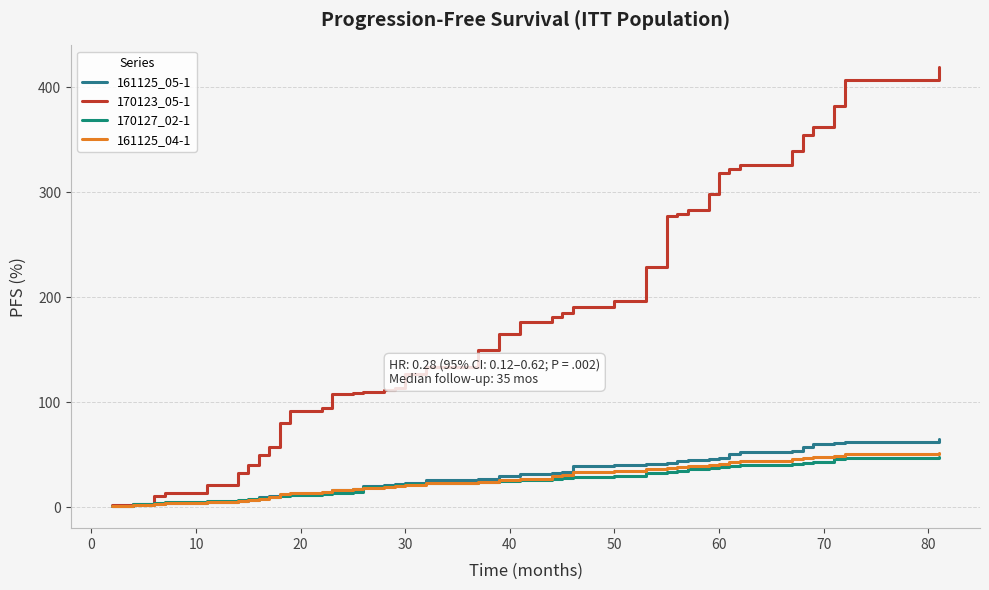

Reading left to right, transcribe all the data shown in this chart.

161125_05-1: 1	2	3	4	5	6	7	10	11	12	13	14	16	17	20	21	22	23	26	27	30	32	33	34	39	40	41	42	44	45	46	47	51	53	54	57	60	61	62	65
170123_05-1: 2	3	11	14	21	33	40	50	57	80	92	95	108	109	110	112	114	127	134	150	165	176	181	185	191	196	229	277	279	283	298	318	322	326	339	355	362	382	407	419
170127_02-1: 1	3	4	5	6	7	8	9	10	11	12	13	14	15	19	20	21	22	23	24	25	26	27	28	29	30	33	34	35	36	37	38	39	40	41	42	43	46	47	48
161125_04-1: 1	2	3	4	5	6	7	8	10	13	14	15	16	17	18	19	20	21	23	24	26	27	30	31	34	35	36	37	38	39	40	41	43	44	46	47	48	49	51	52